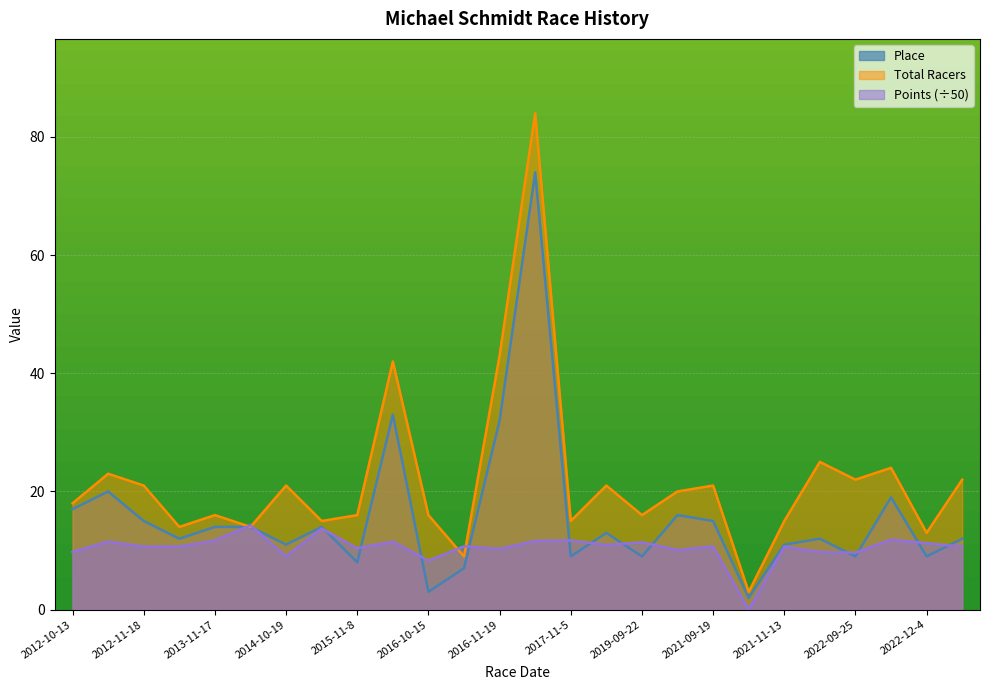

How many data points does each series have?

26